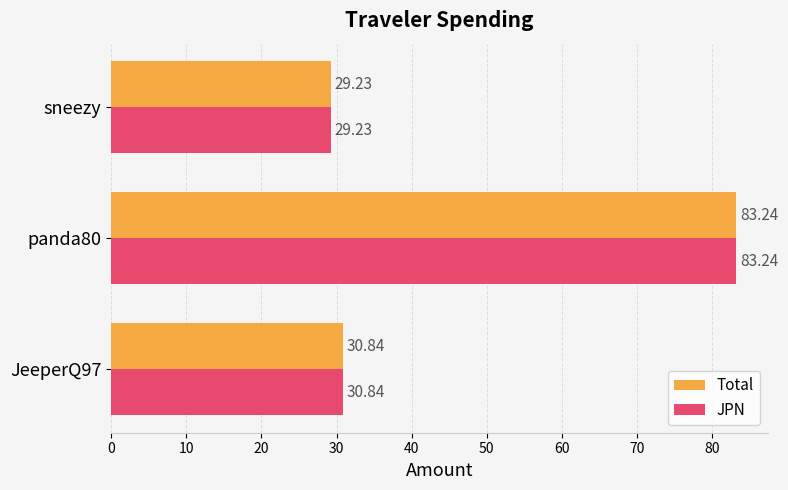

Is the value of Total at panda80 greater than the value of JPN at JeeperQ97?

Yes